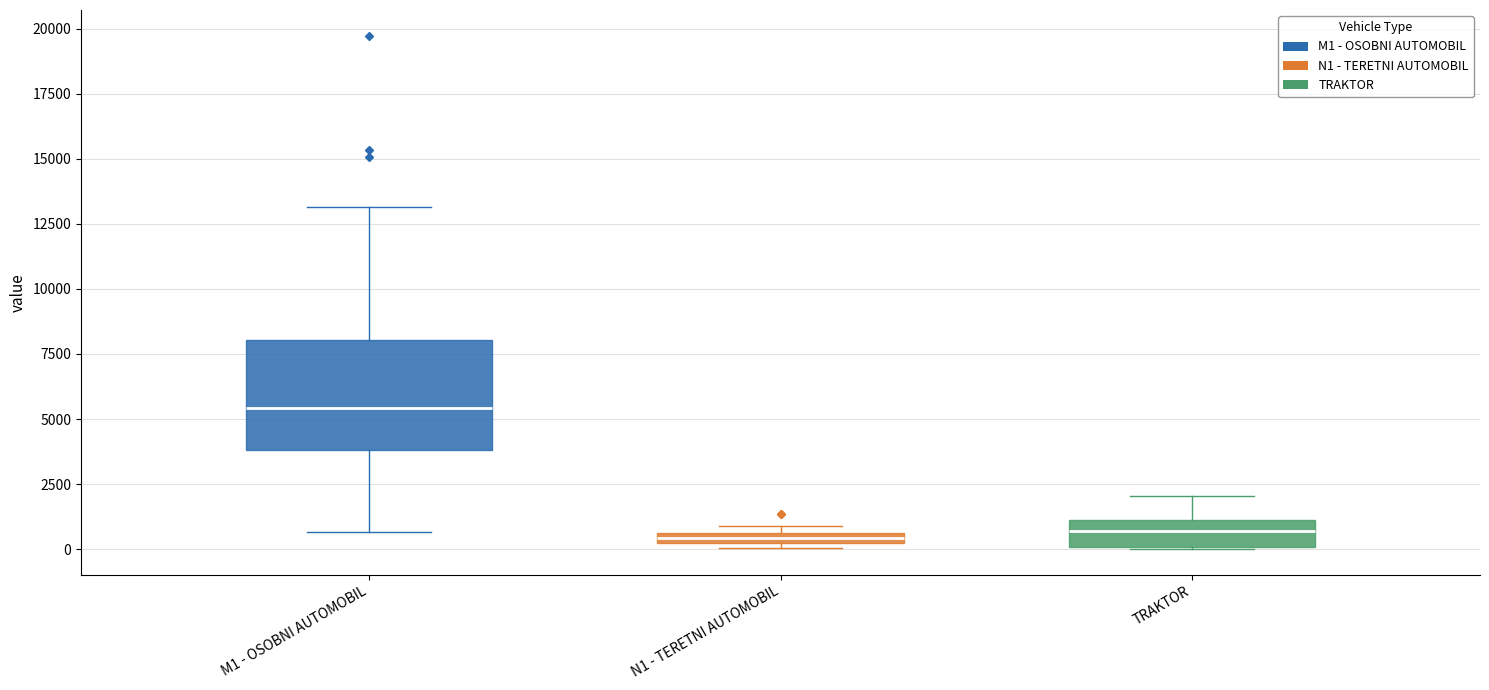

Which box's median line is the highest?

M1 - OSOBNI AUTOMOBIL